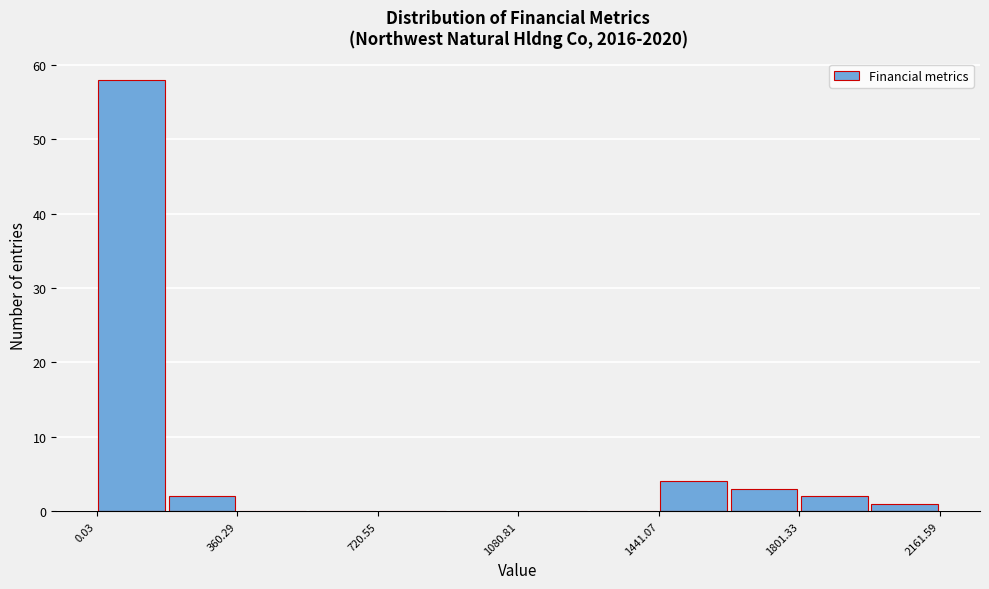

Read against the x-axis, roughly where is the centre of the tallest bar?

100